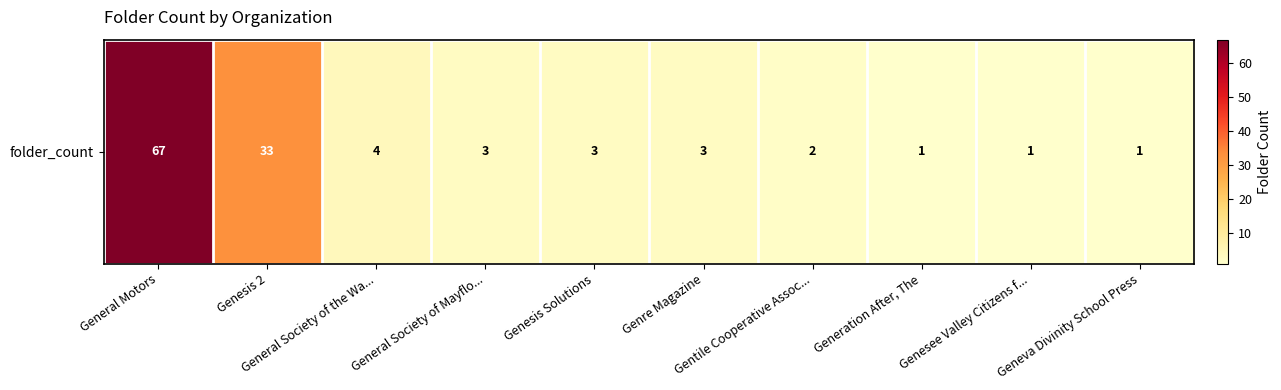

What is the sum of the values at Genesis 2 and General Society of the Wa...?

37